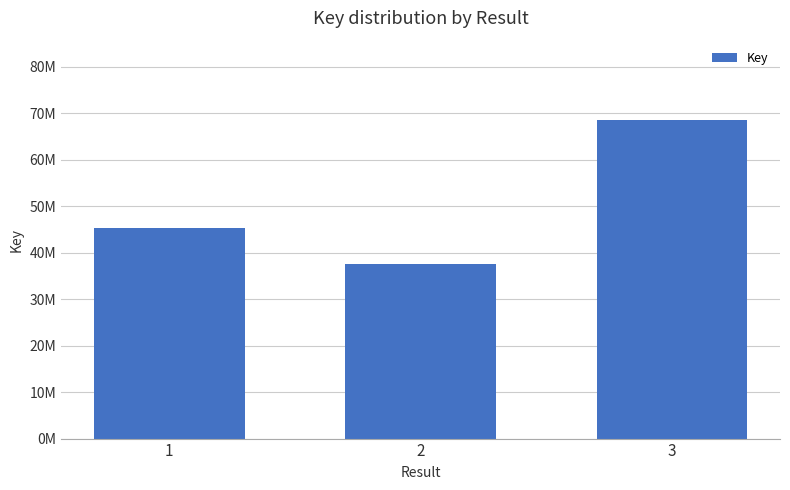

What is the difference between the maximum and minimum values?

30.9